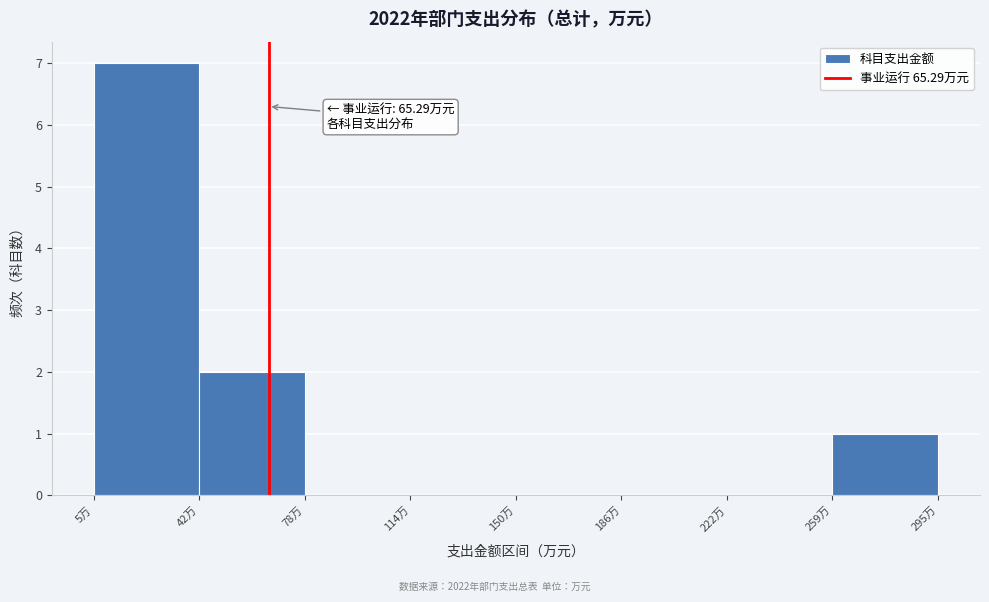

Over which range of the x-axis is the bar tallest?

5 to 40